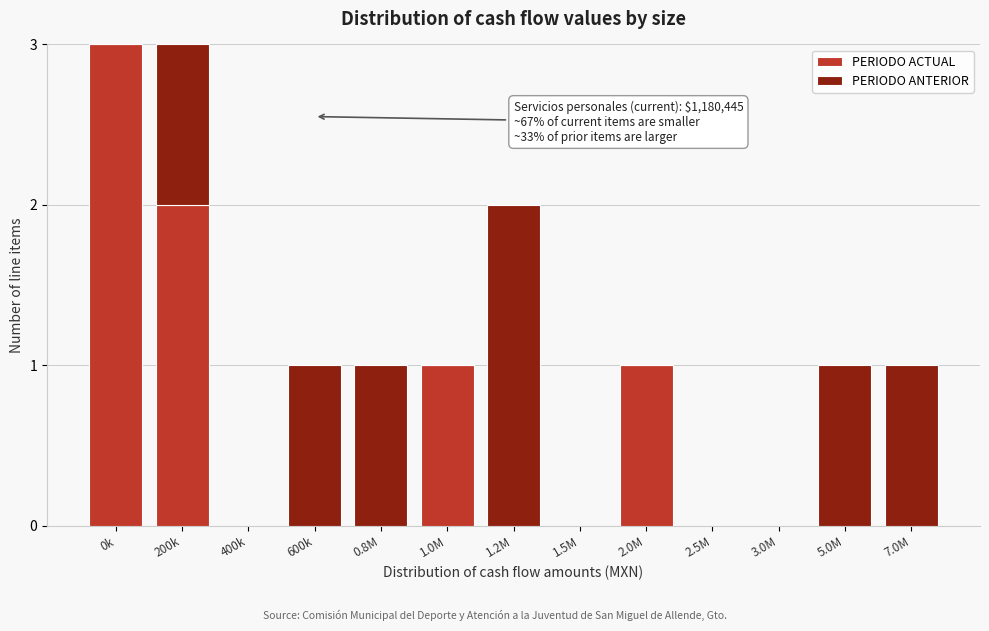

Reading left to right, what are the values for PERIODO ACTUAL?

0k=3	200k=2	400k=0	600k=0	0.8M=0	1.0M=1	1.2M=0	1.5M=0	2.0M=1	2.5M=0	3.0M=0	5.0M=0	7.0M=0